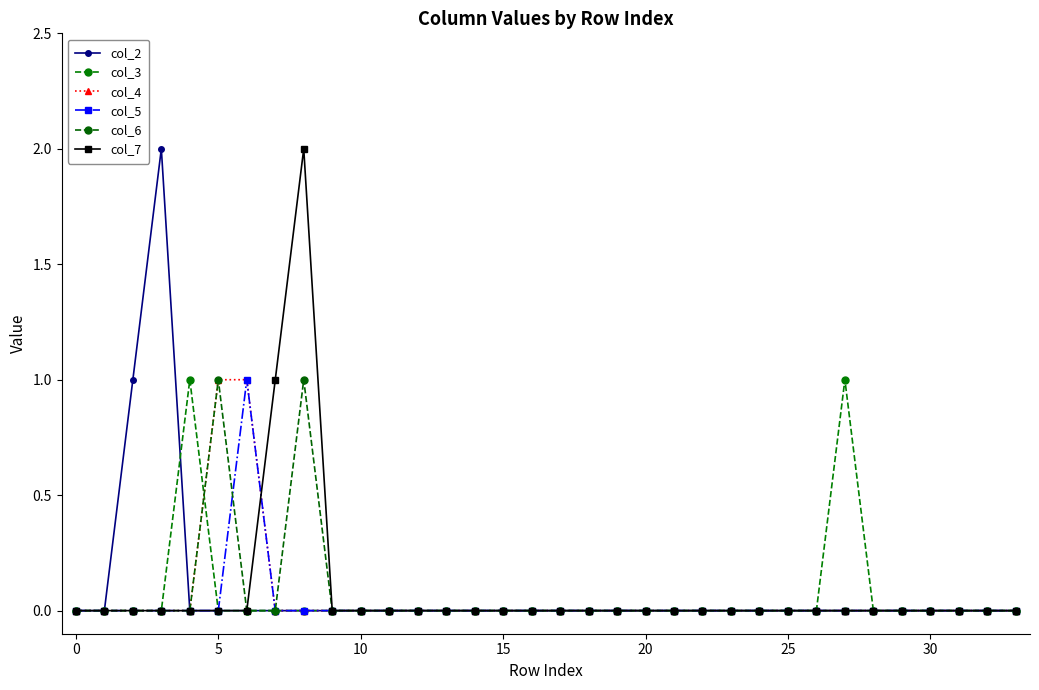

Is this an area chart (filled region under the line)?

No